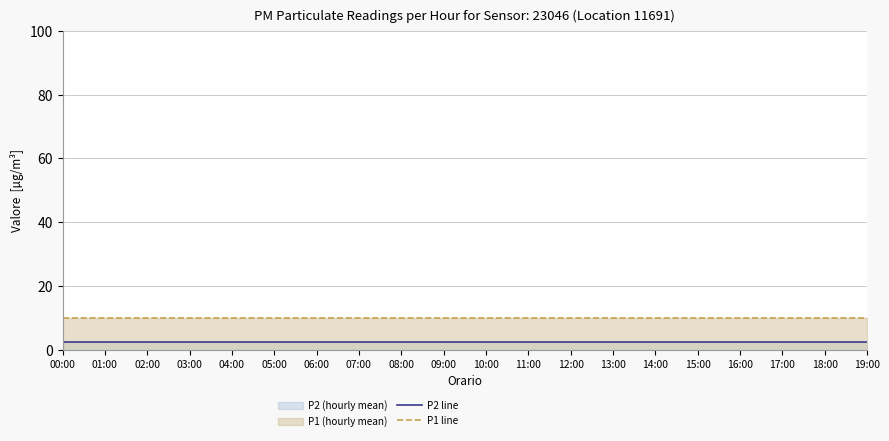

What is the label of the 8th point from the left?

07:00